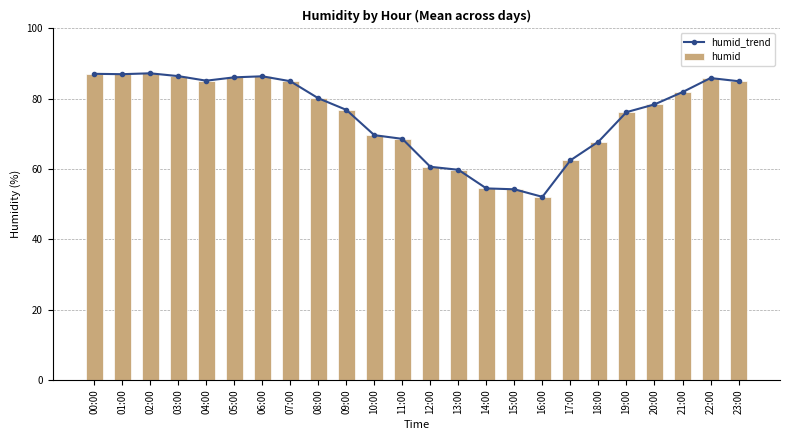

At how many categories does at least one series exceed 57?

21